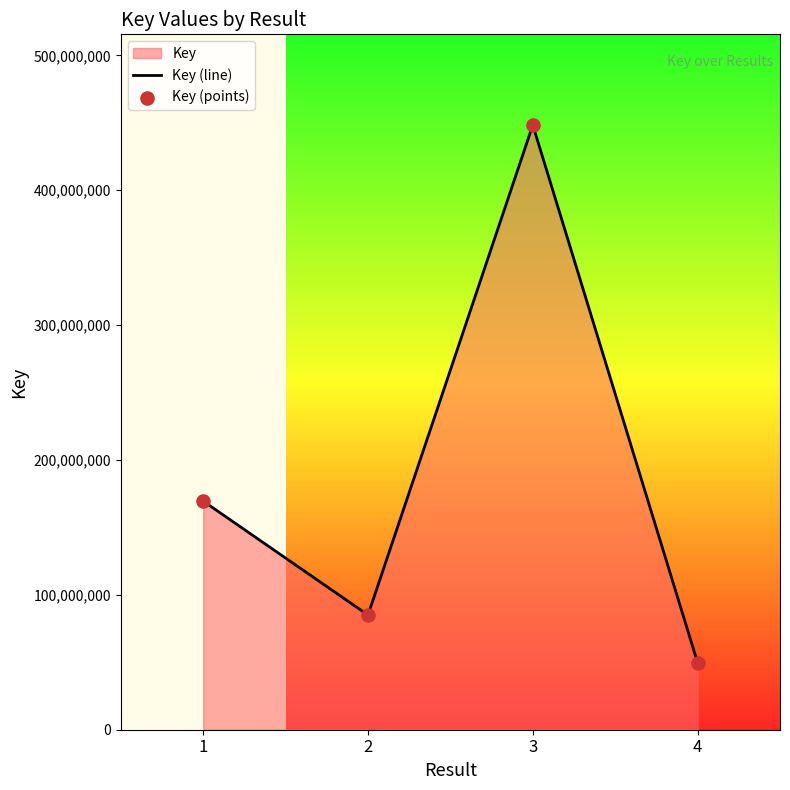

Which series has the widest spread of Y values?

Key (line)